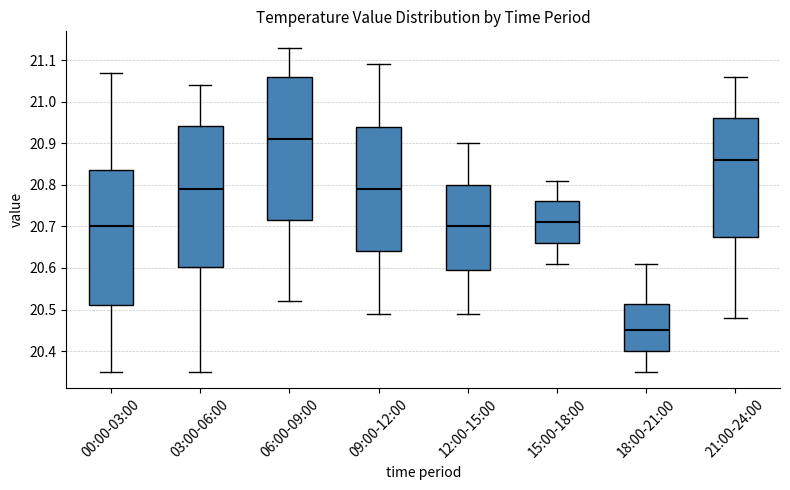

Which box's median line is the lowest?

18:00-21:00